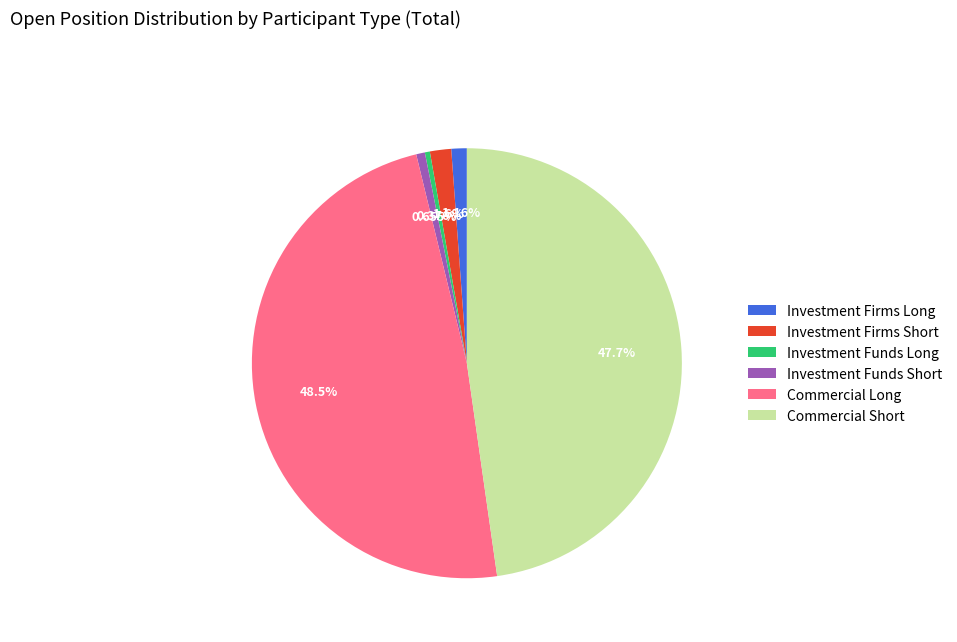

What percentage is NOT represented by Commercial Short?

52.3%